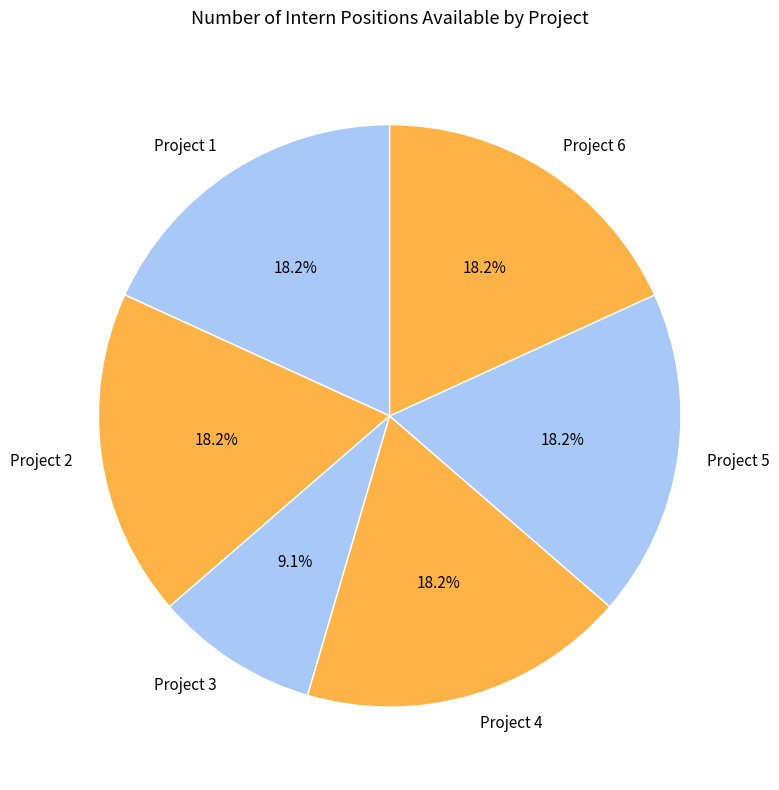

Does Project 2 account for over 50% of the chart?

No